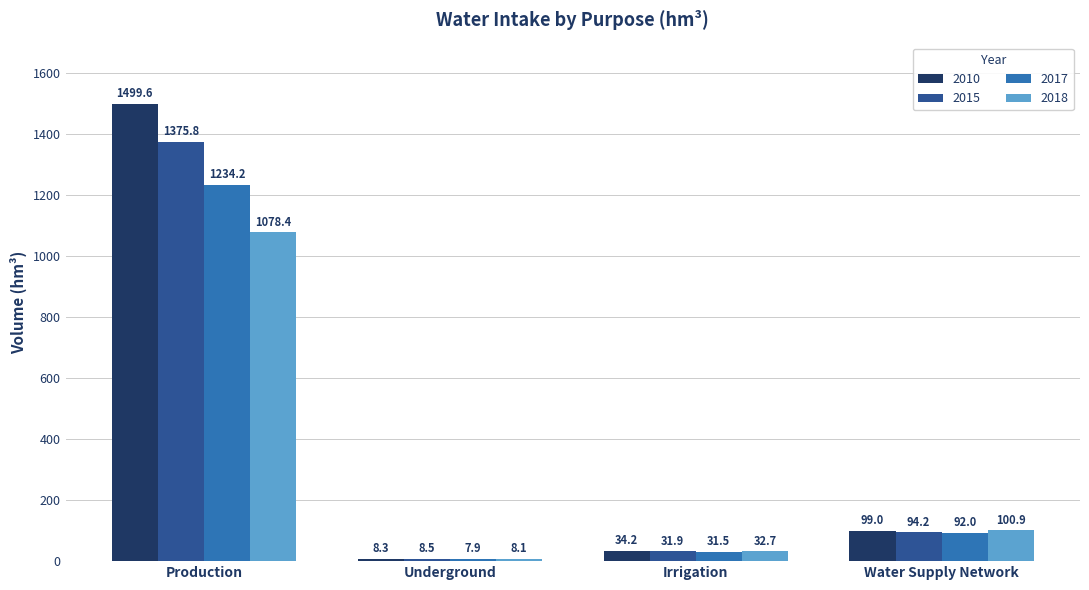

Does the chart contain any negative values?

No